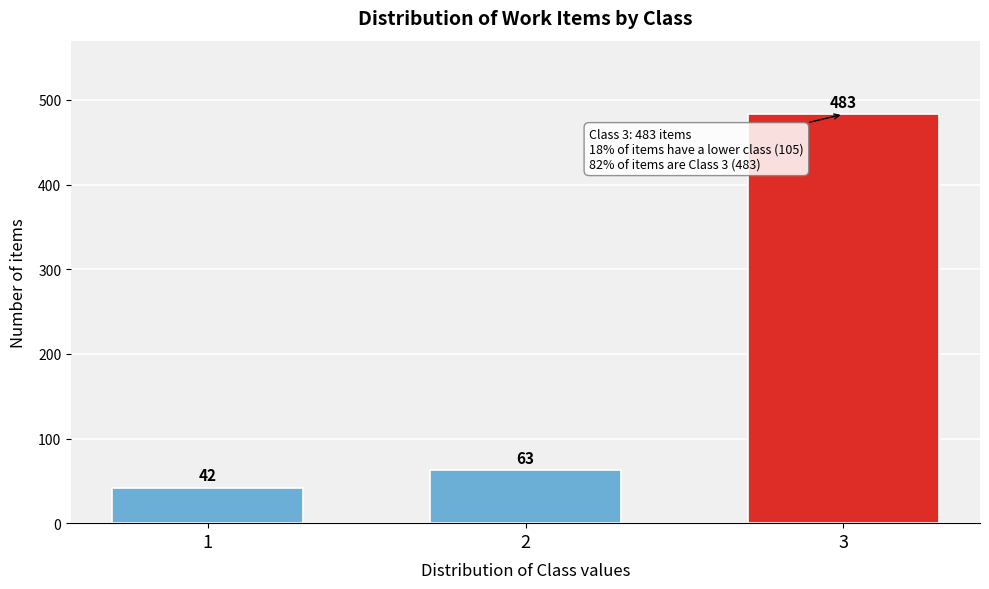

Reading right to left, what are all the values shown in this chart?

483	63	42